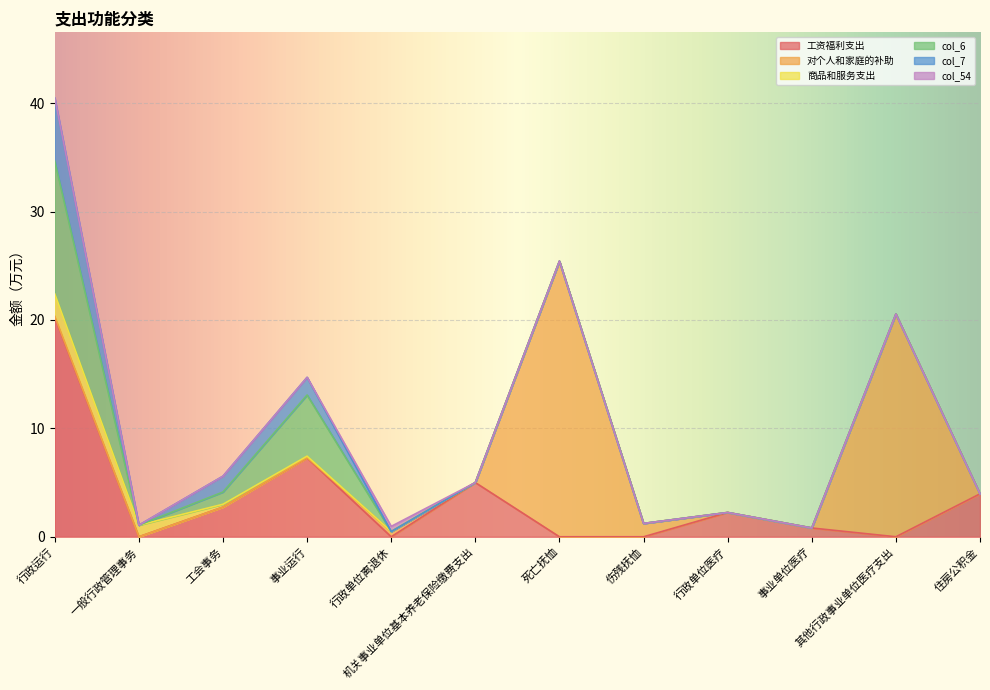

Does the chart display data point markers on the line(s)?

No